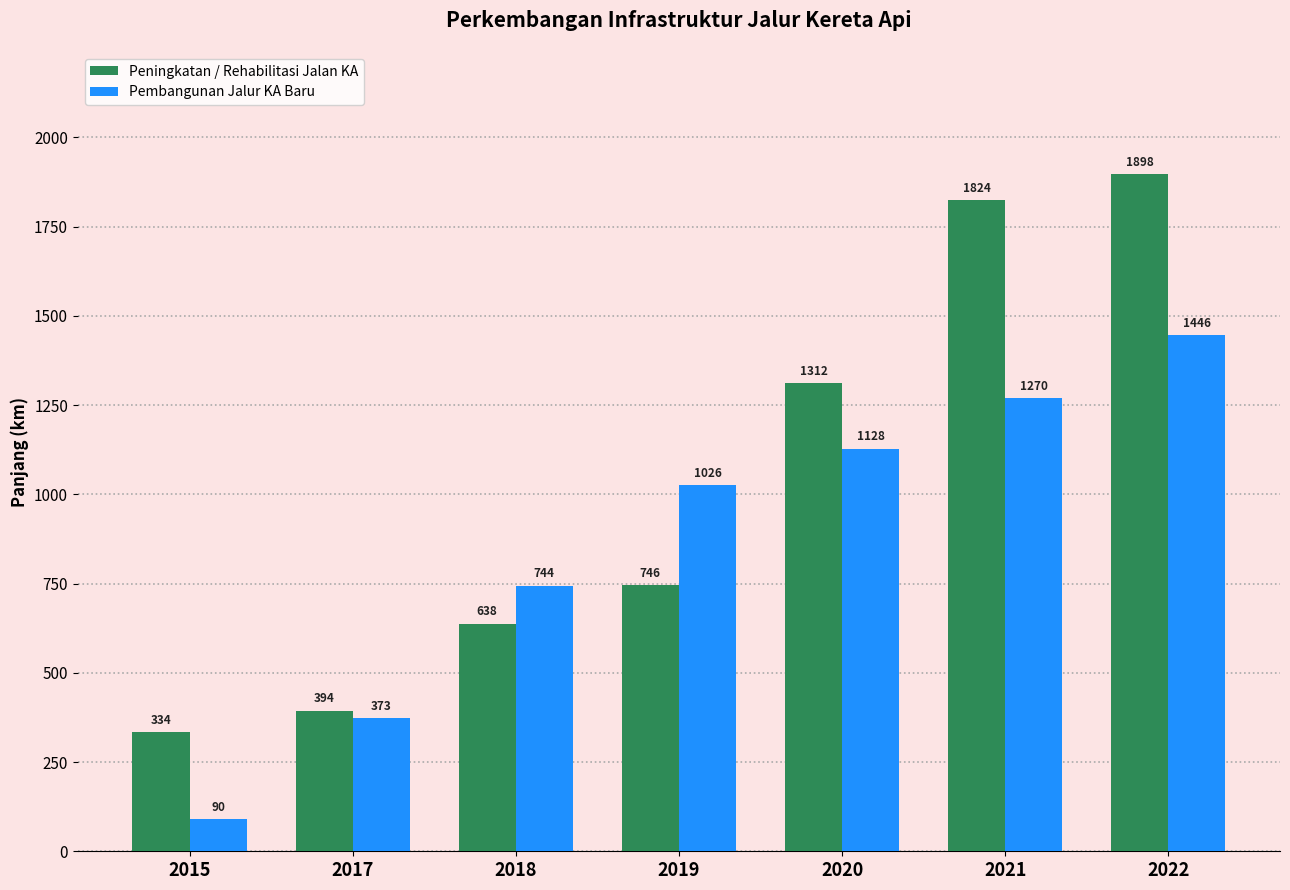

How many categories are shown in the chart?

7